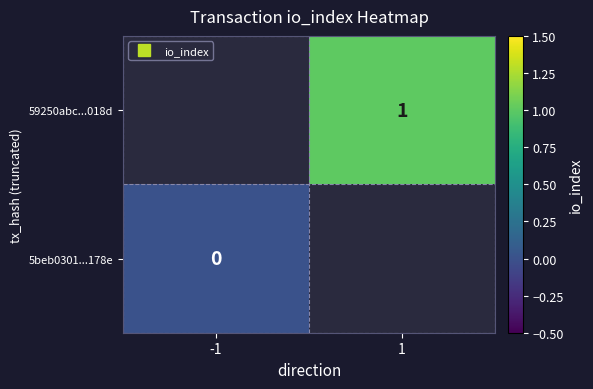

True or false: 59250abc...018d has a value of 1.0 at 1.

True